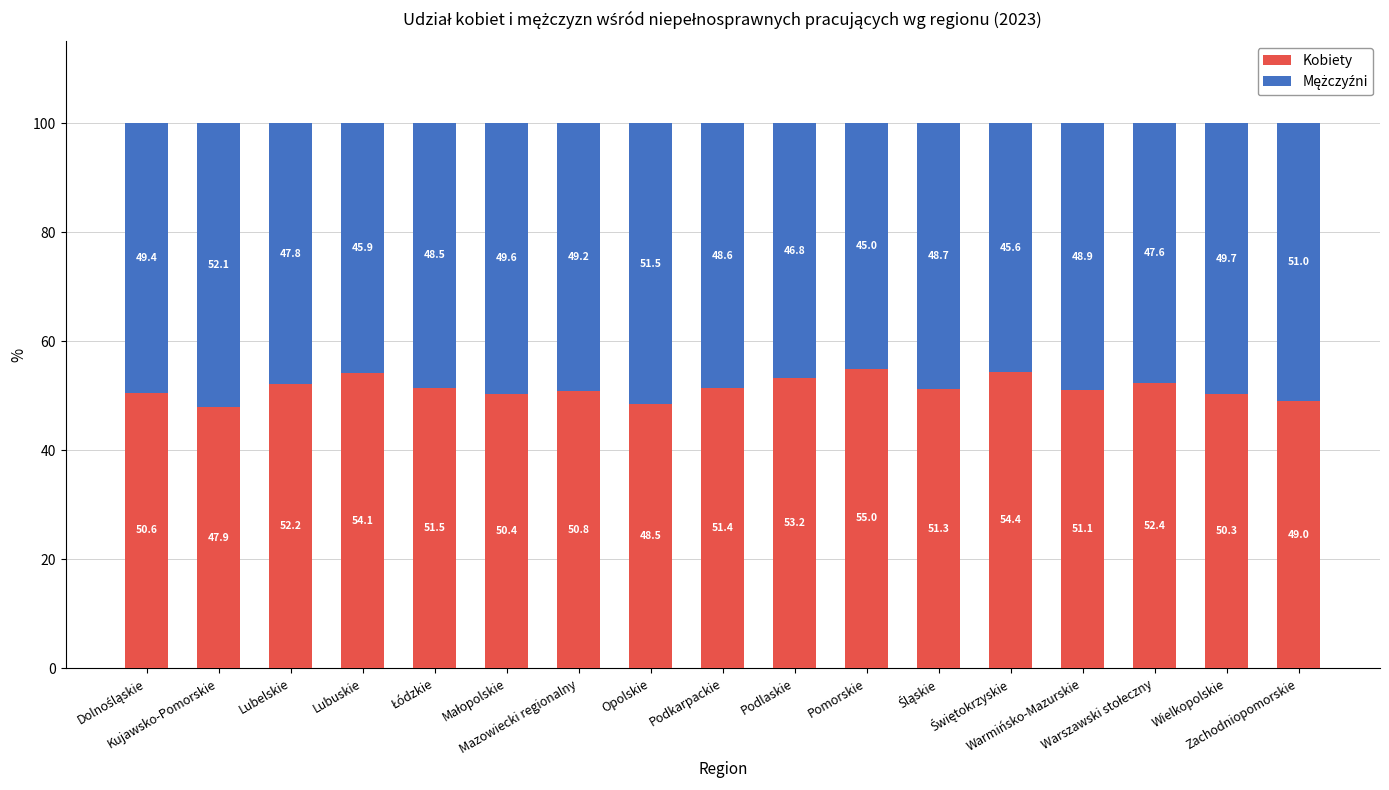

What is the minimum value for Kobiety?

47.9